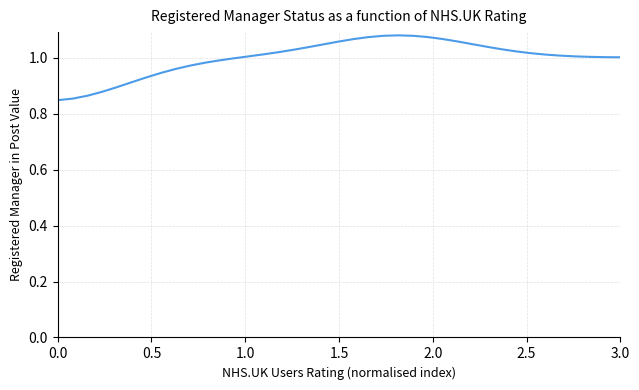

How many lines are shown in the chart?

1